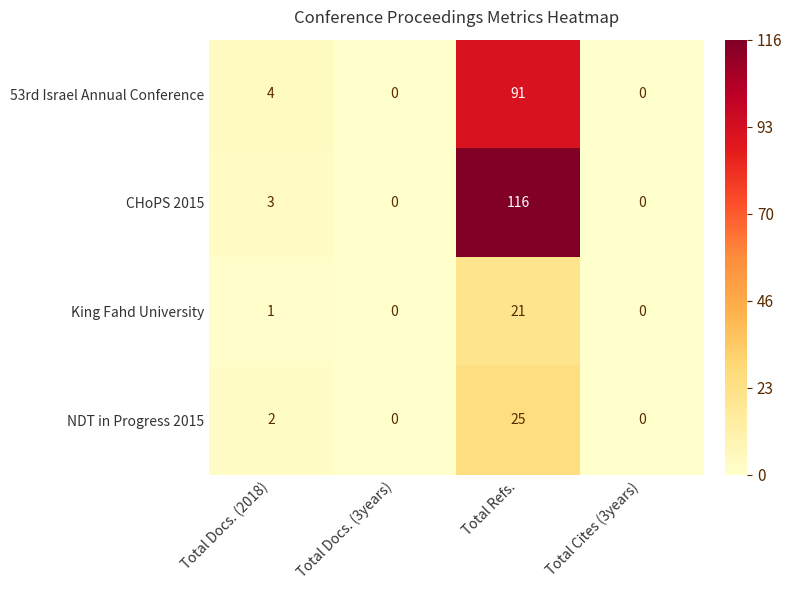

At Total Docs. (2018), list the series in order from largest to smallest.

53rd Israel Annual Conference, CHoPS 2015, NDT in Progress 2015, King Fahd University